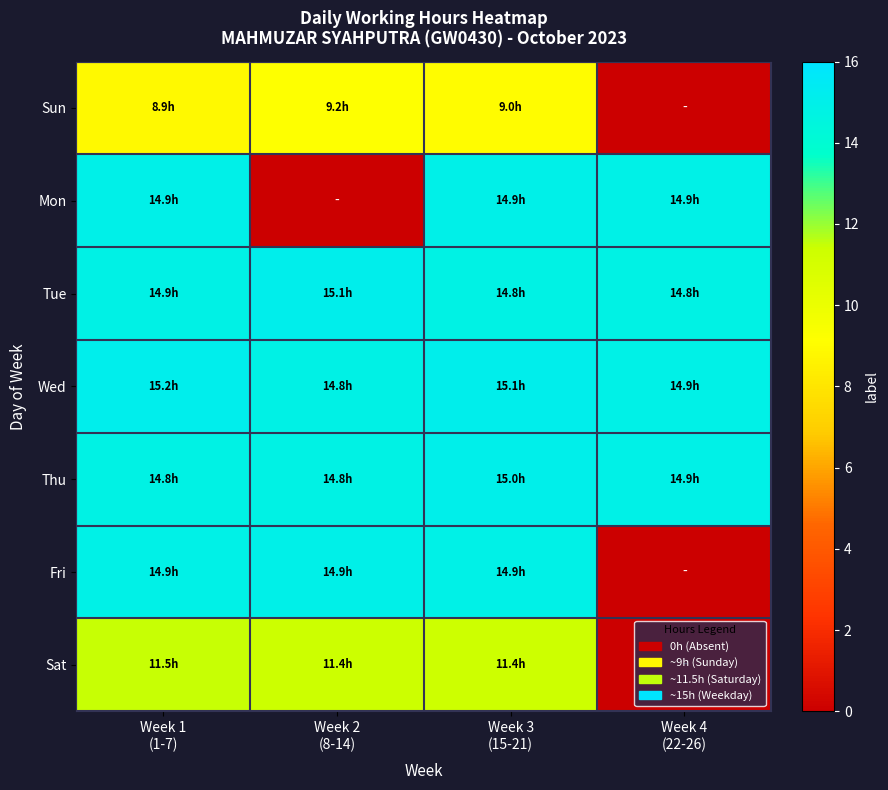

Which series has the widest spread of values?

Mon